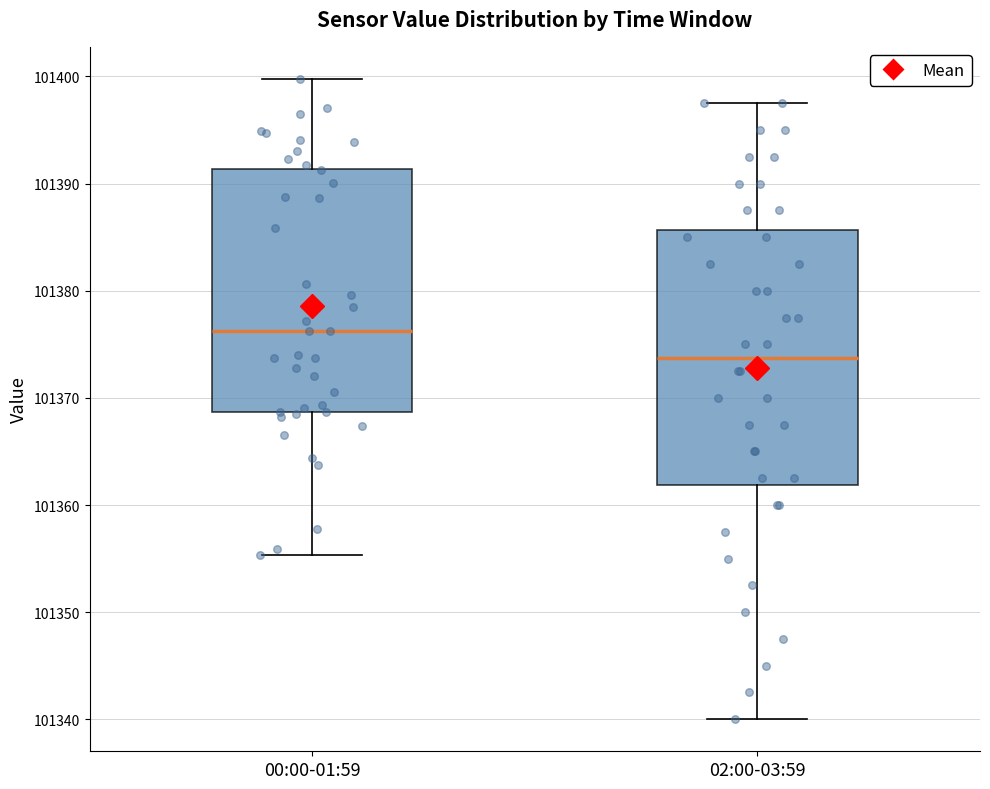

Which box has the lowest median line?

02:00-03:59